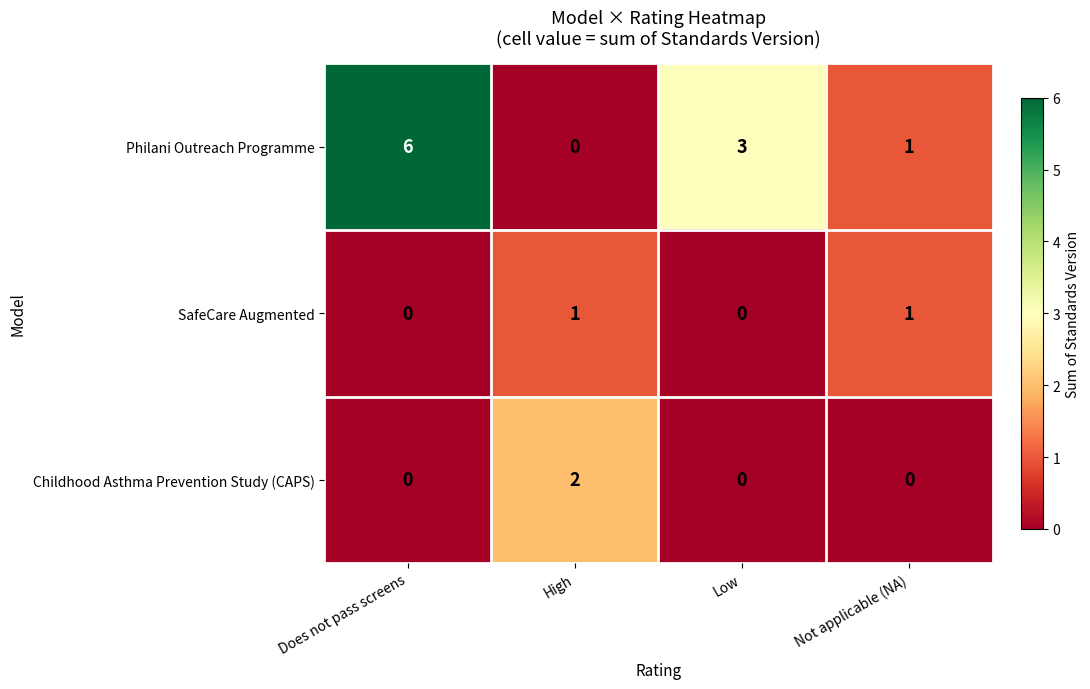

What is the difference between the highest and lowest values at Does not pass screens?

6